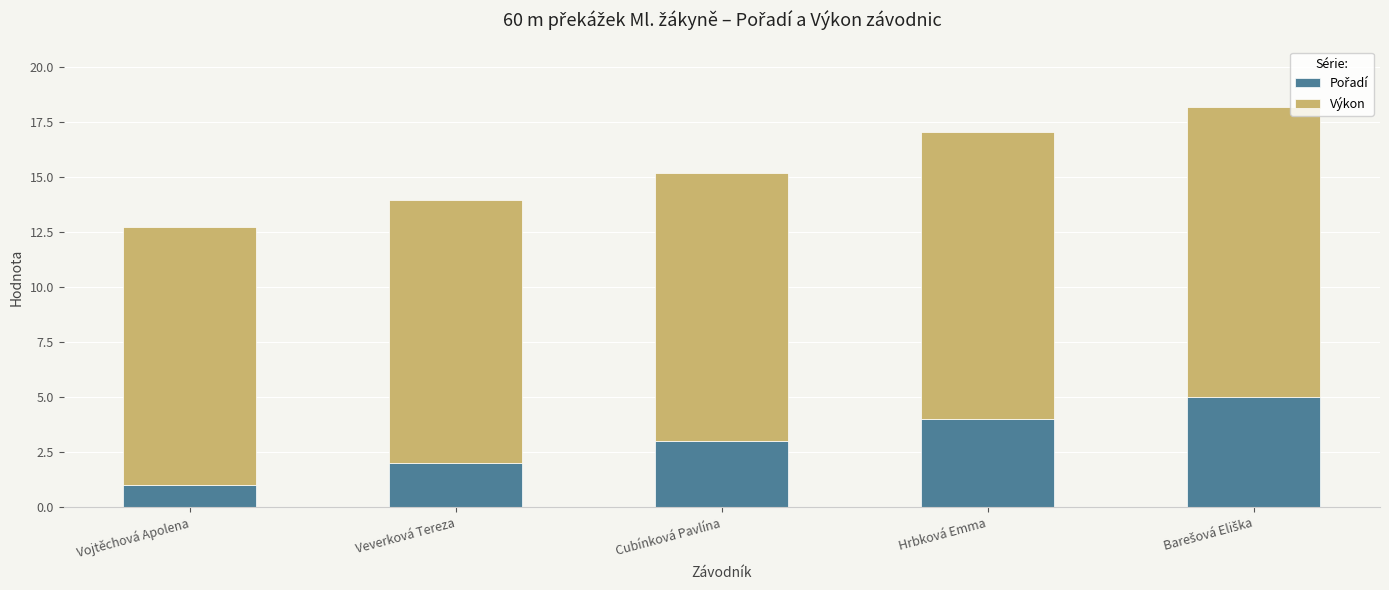

Are the bars horizontal?

No